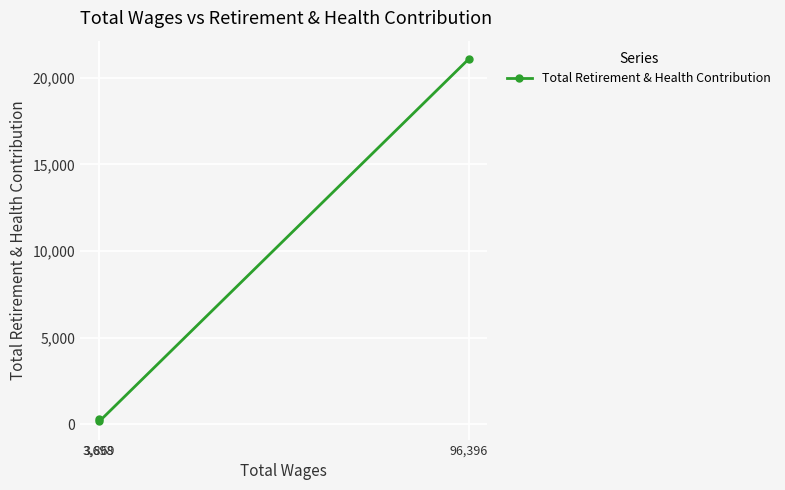

Where is the data nearest to the value 10629?

3,698